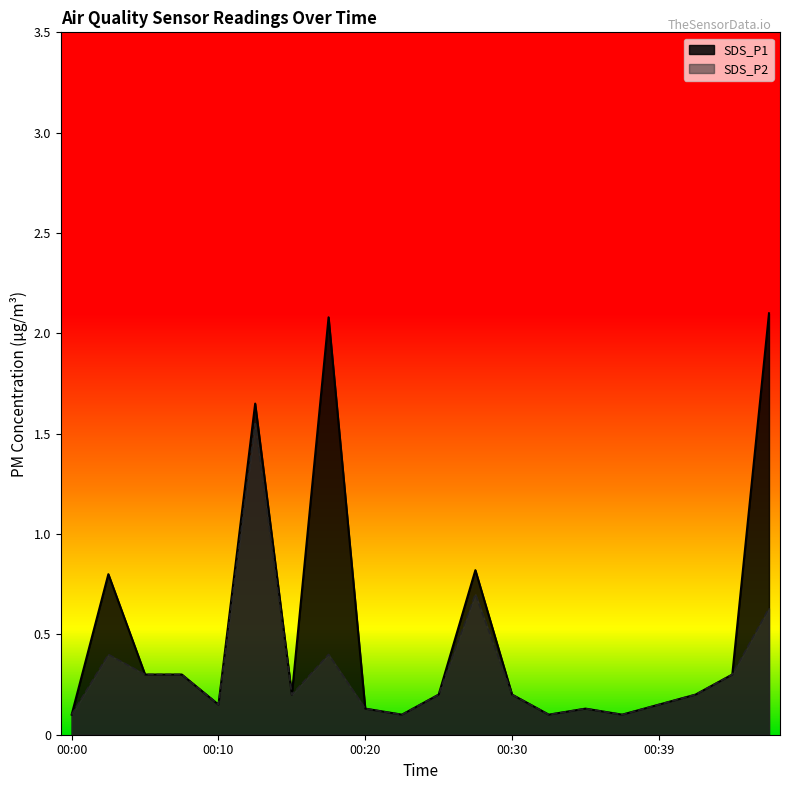

Does the chart have visible grid lines?

No